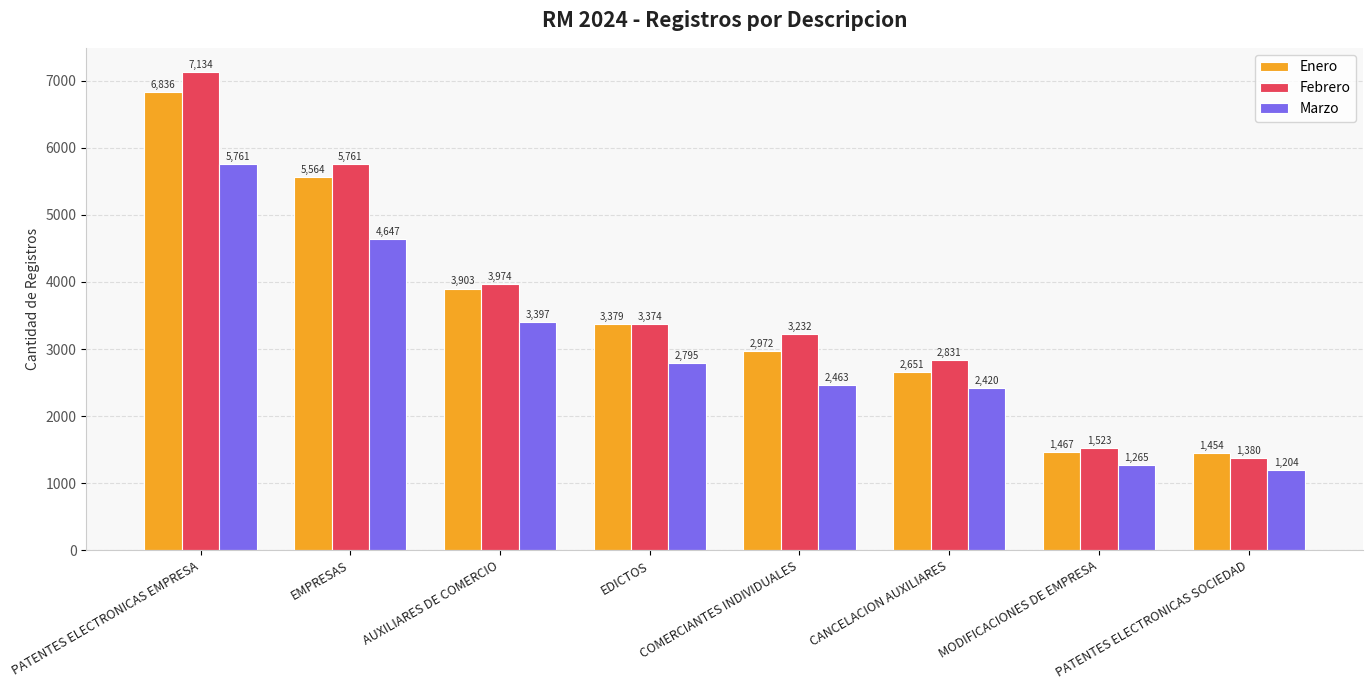

Which category has the highest value in the Febrero series?

PATENTES ELECTRONICAS EMPRESA